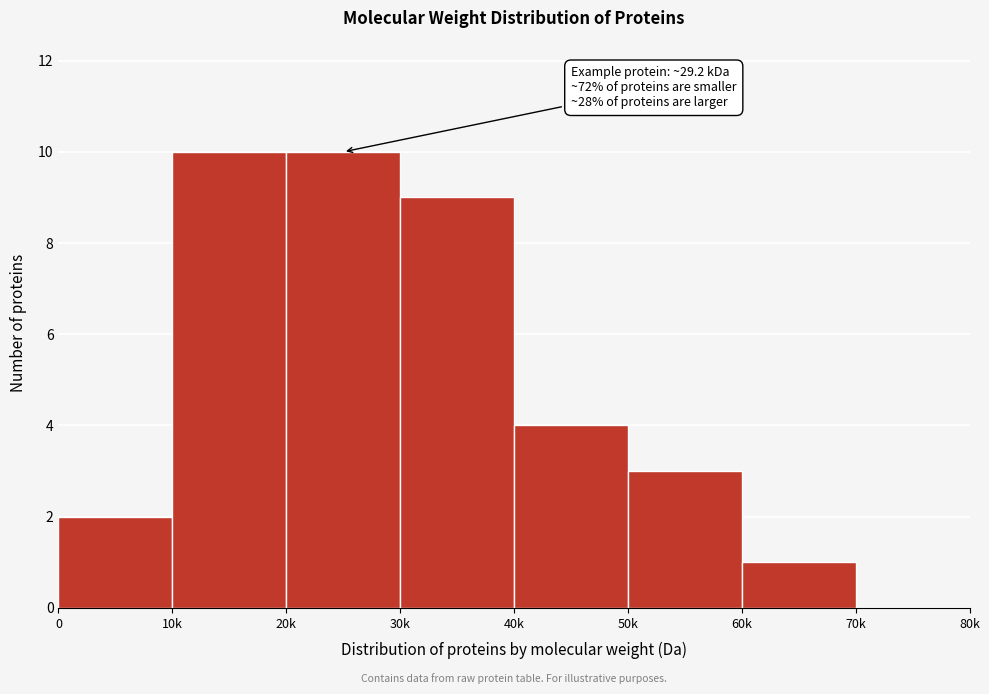

Which has a higher value, 60k or 30k?

30k